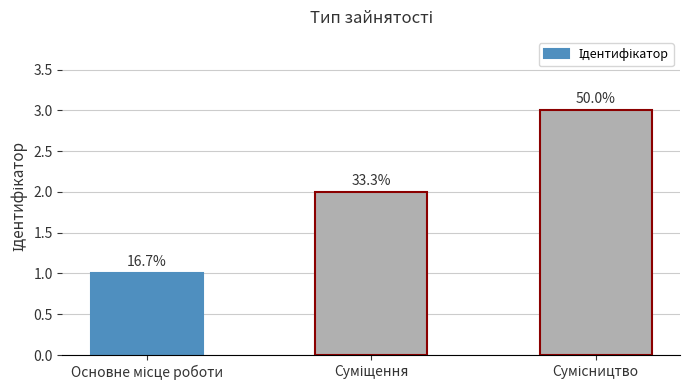

How many bars are there in total?

3